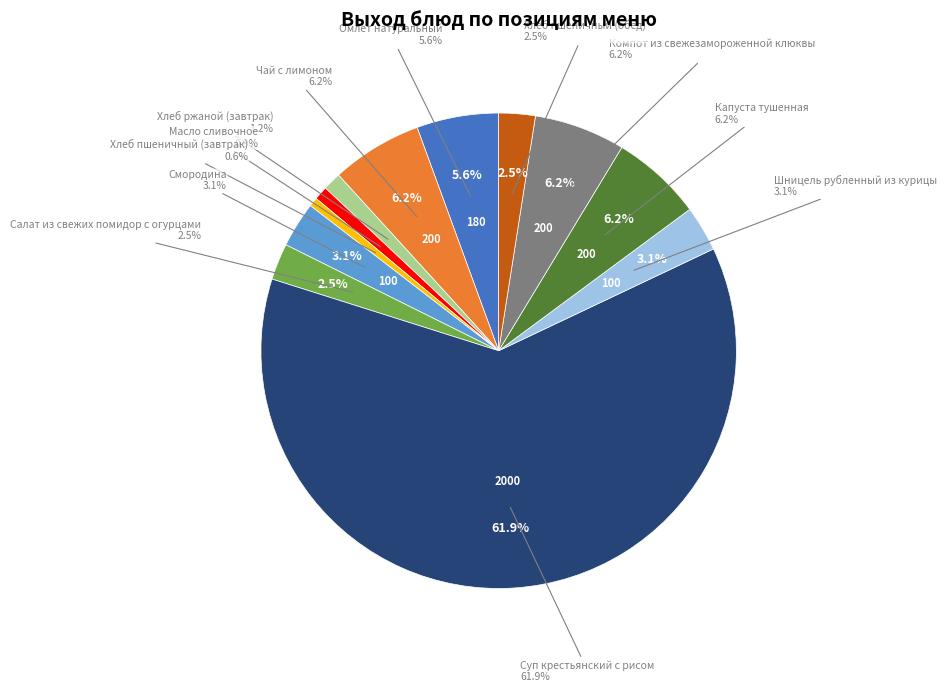

What percentage do Капуста тушенная and Хлеб пшеничный (завтрак) together represent?

6.8%